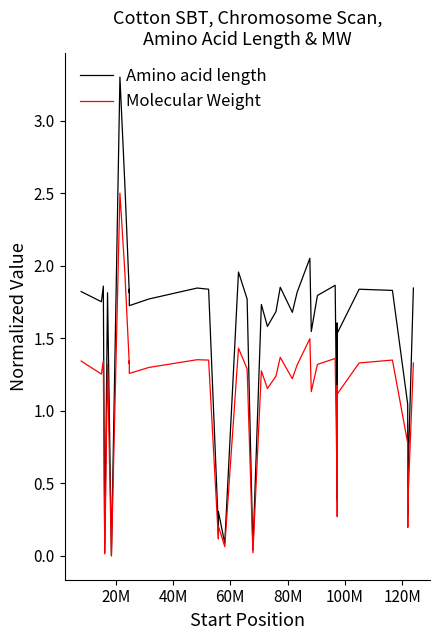

Which series has the largest range (max minus min)?

Amino acid length